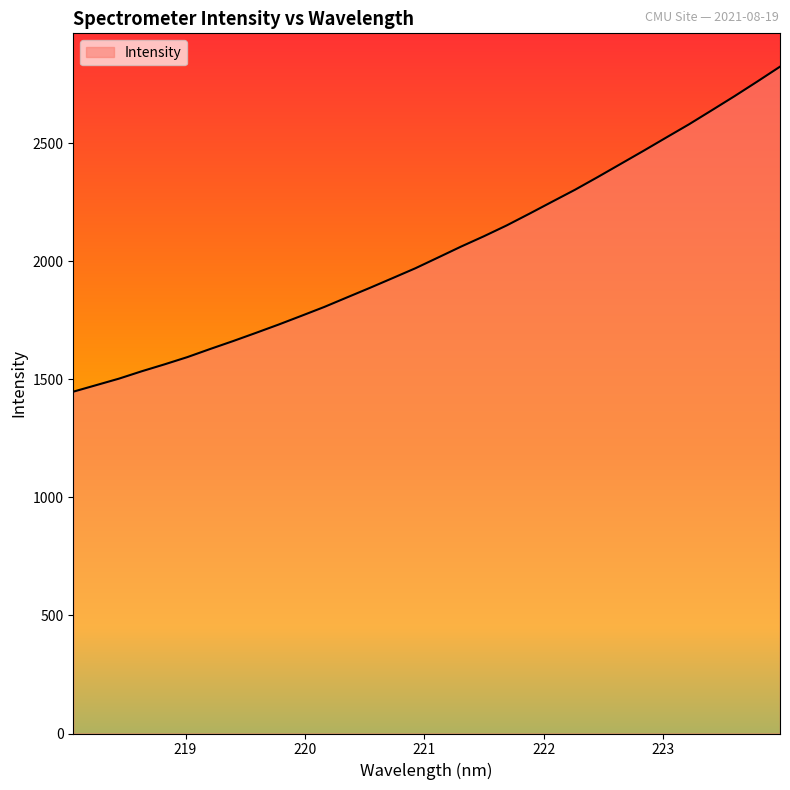

What is the difference between the maximum and minimum values?

1376.2